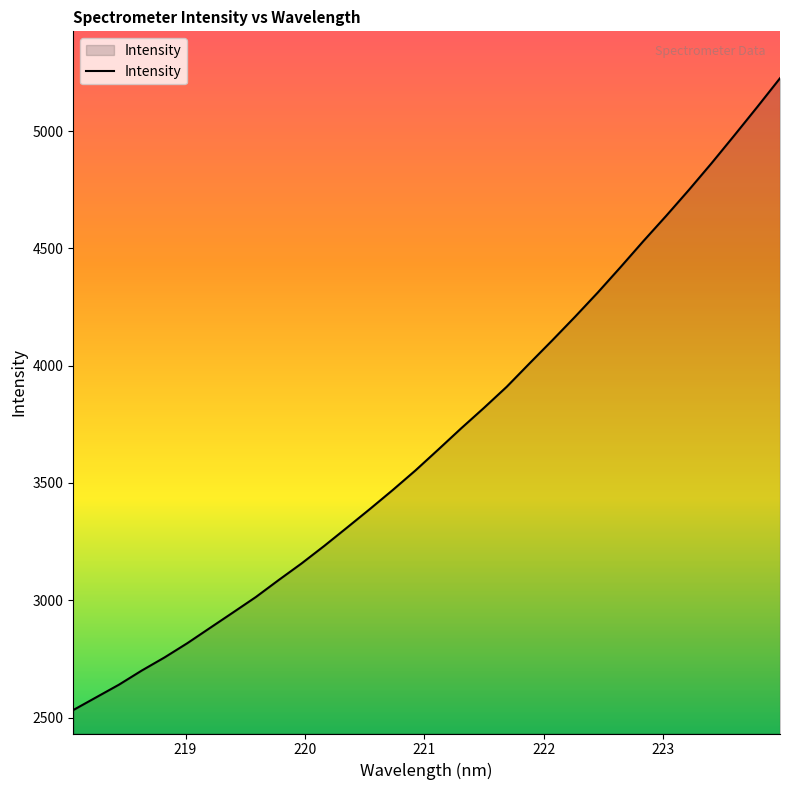

What is the sum of all values?

118325.3